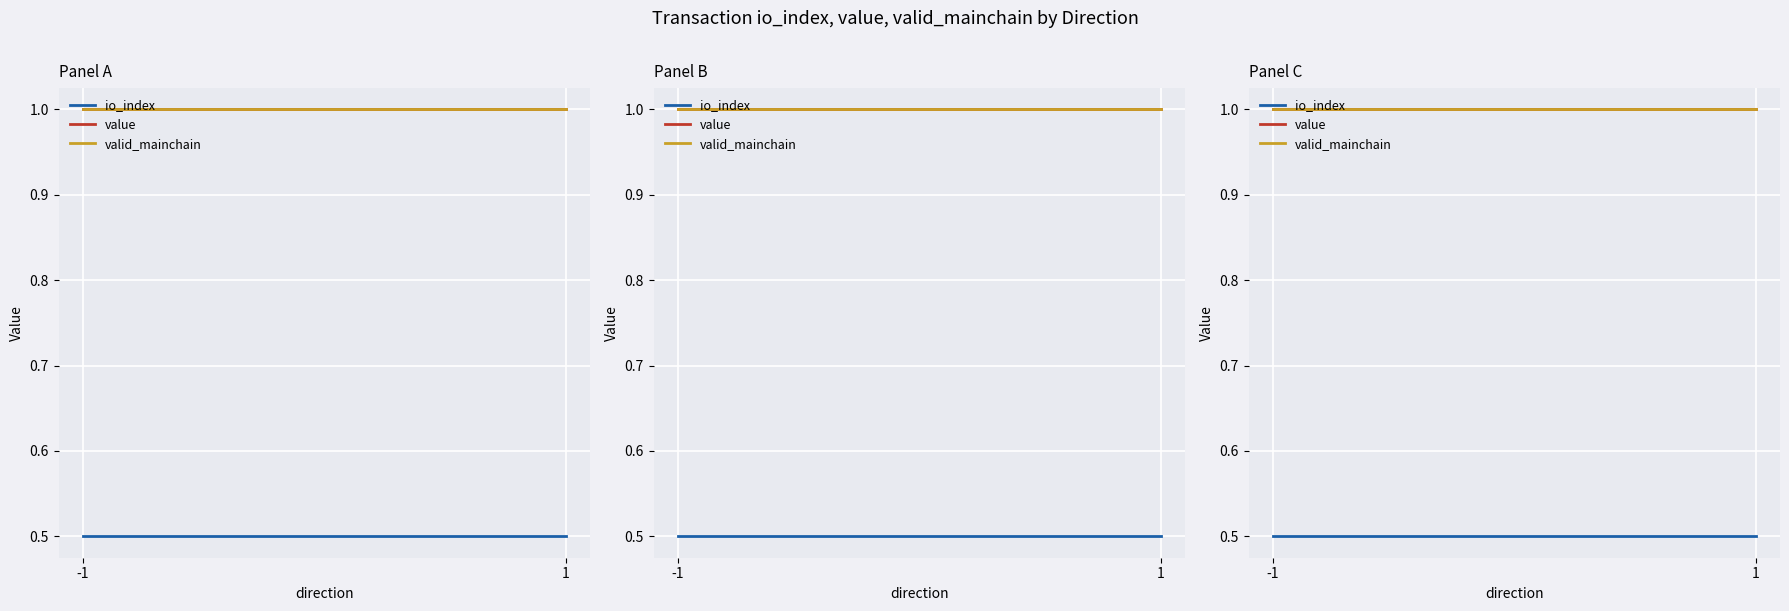

What is the value of the valid_mainchain point at the 2nd from the left?

1.0